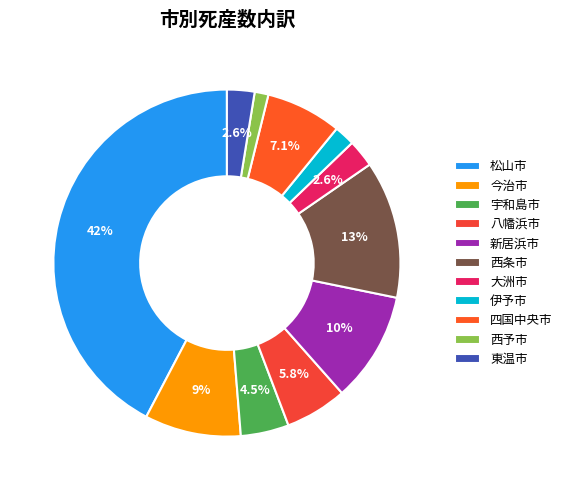

Do 西予市 and 八幡浜市 together represent more than half of the pie?

No